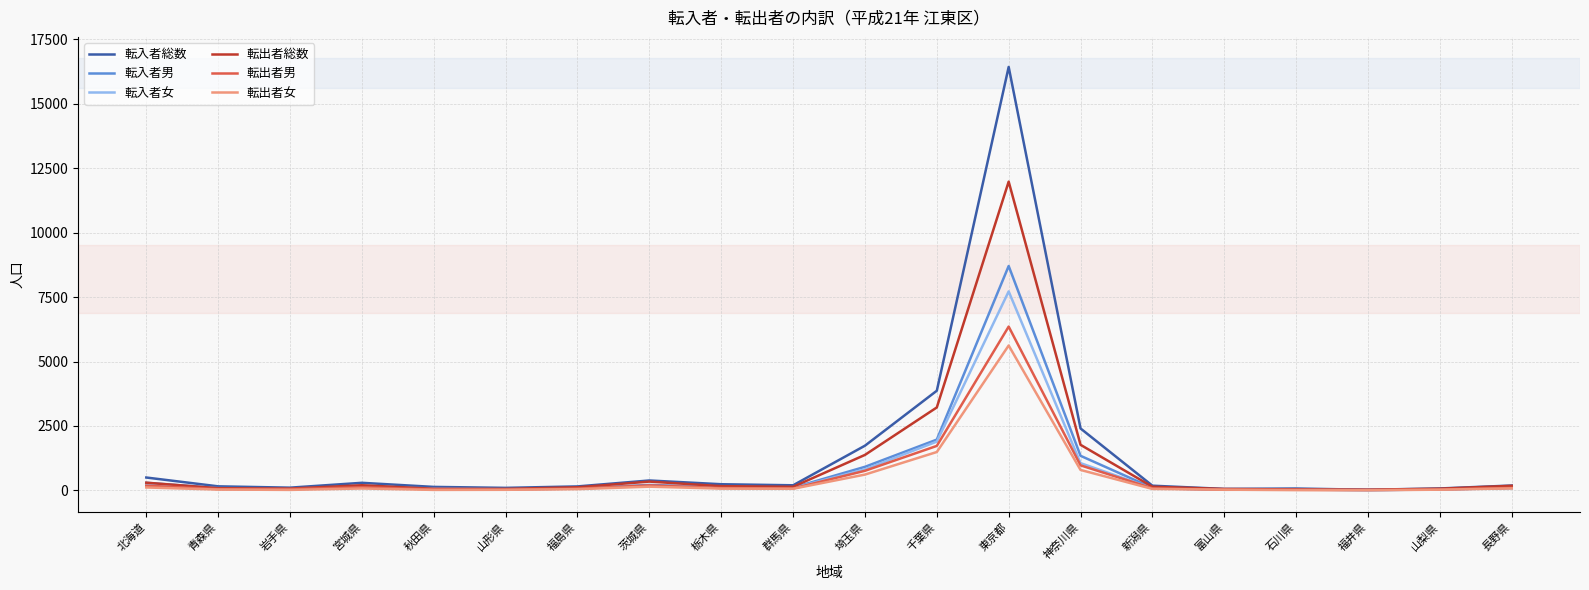

In 転出者女, how many points are lower than both neighbors (excluding endpoints)?

4